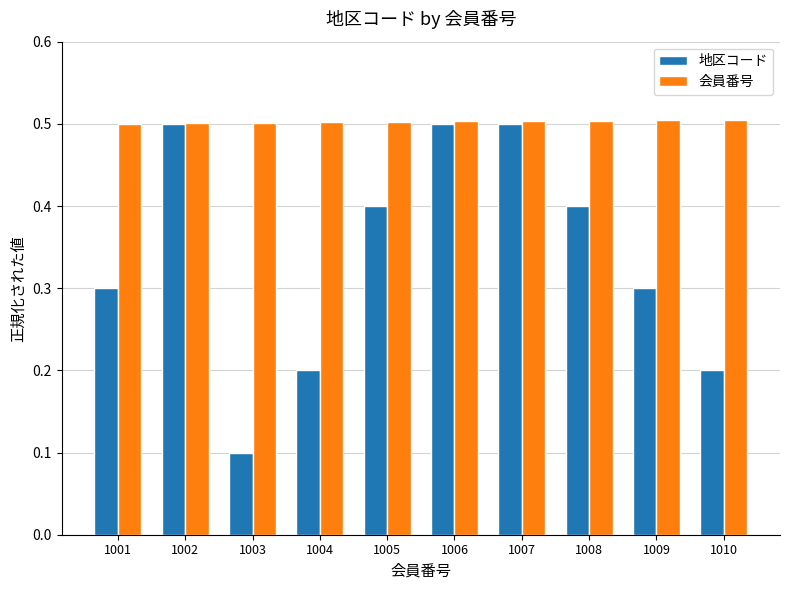

List the series in order of their overall mean, highest first.

会員番号, 地区コード